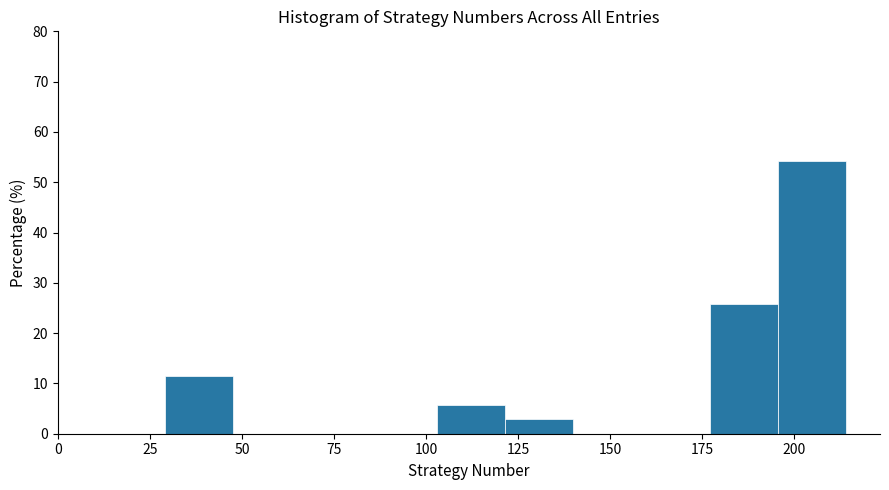

Read against the x-axis, roughly where is the centre of the tallest bar?

205